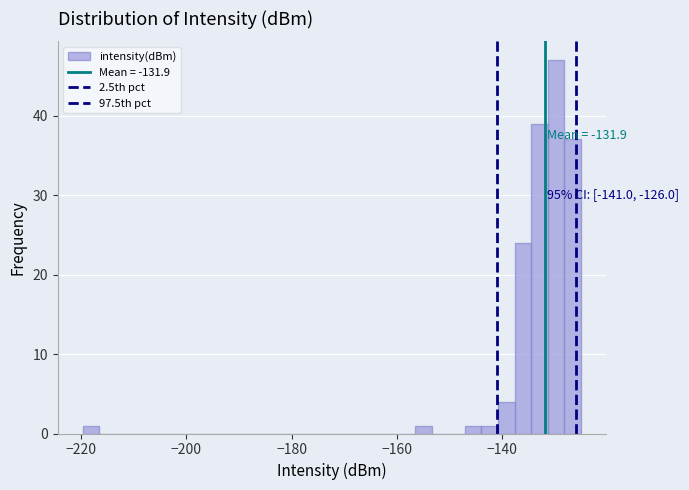

Around what value on the x-axis is the tallest bar? Give the approximate position of its centre, as read against the axis.

-130